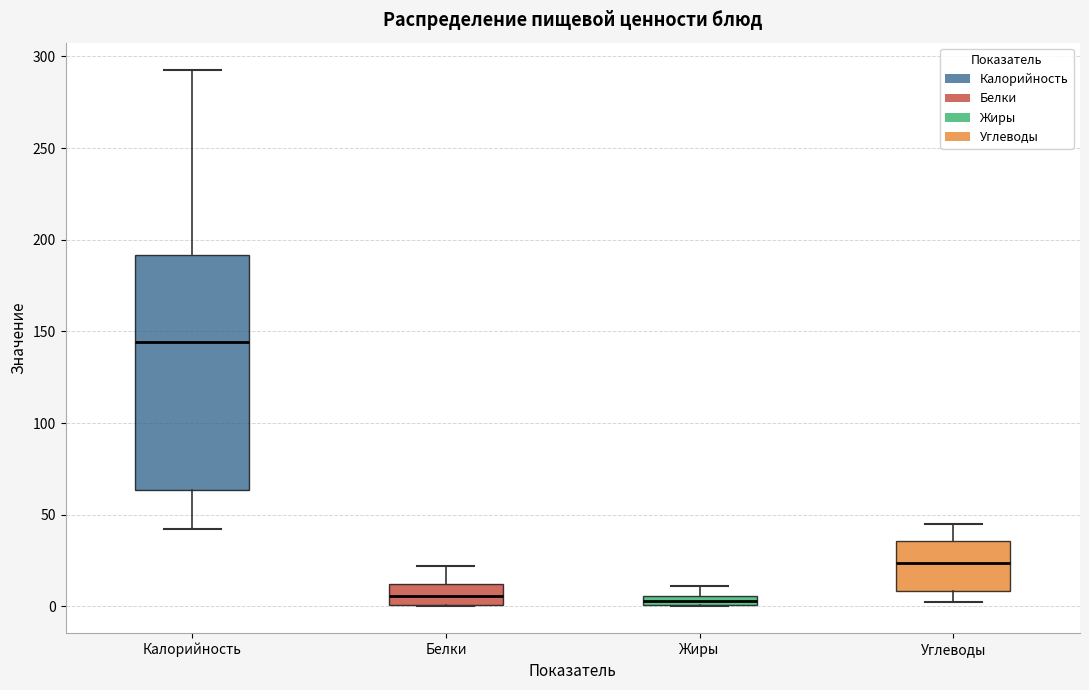

Comparing the boxes themselves (not the whiskers), which one is the tallest?

Калорийность